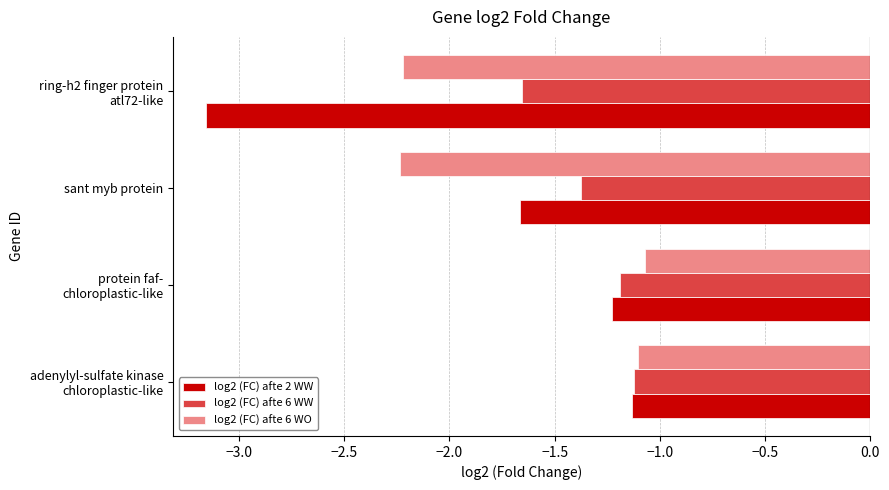

What is the spread (max minus min) of values at sant myb protein?

0.9